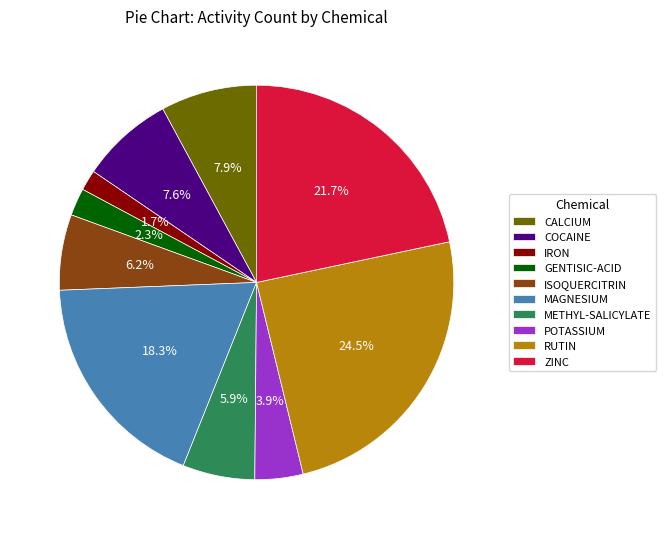

What is the largest slice in the pie chart?

RUTIN